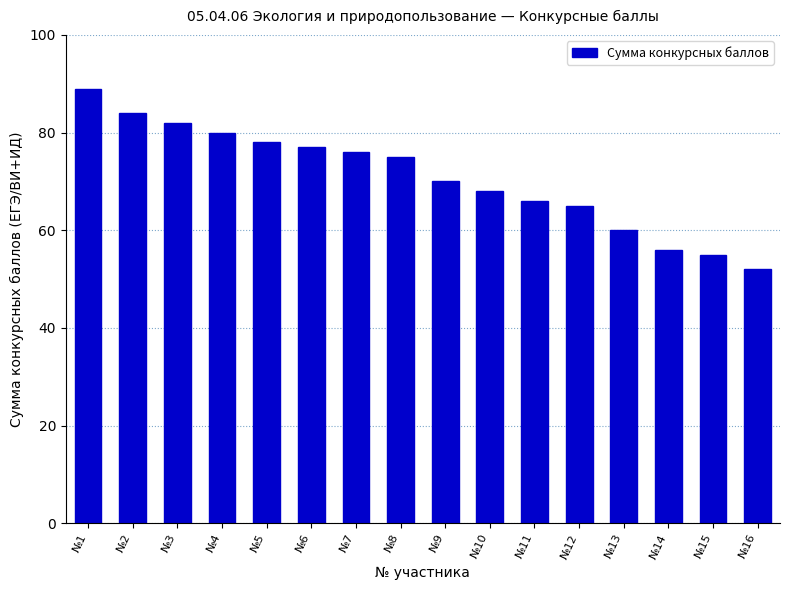

What is the average value?

71